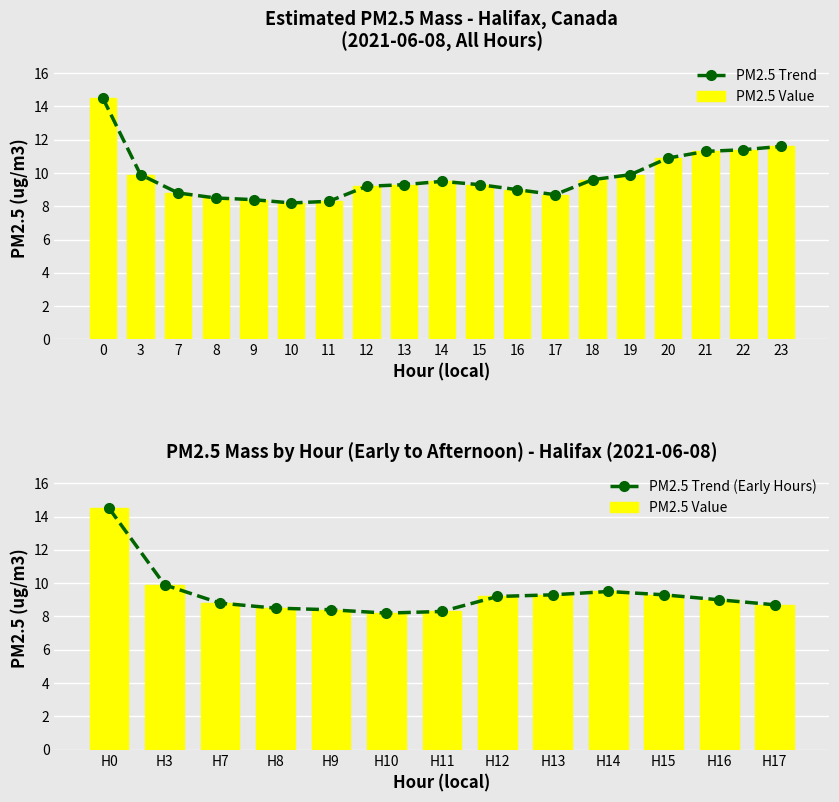

The PM2.5 Trend series shows 8.3 at 11. True or false?

True